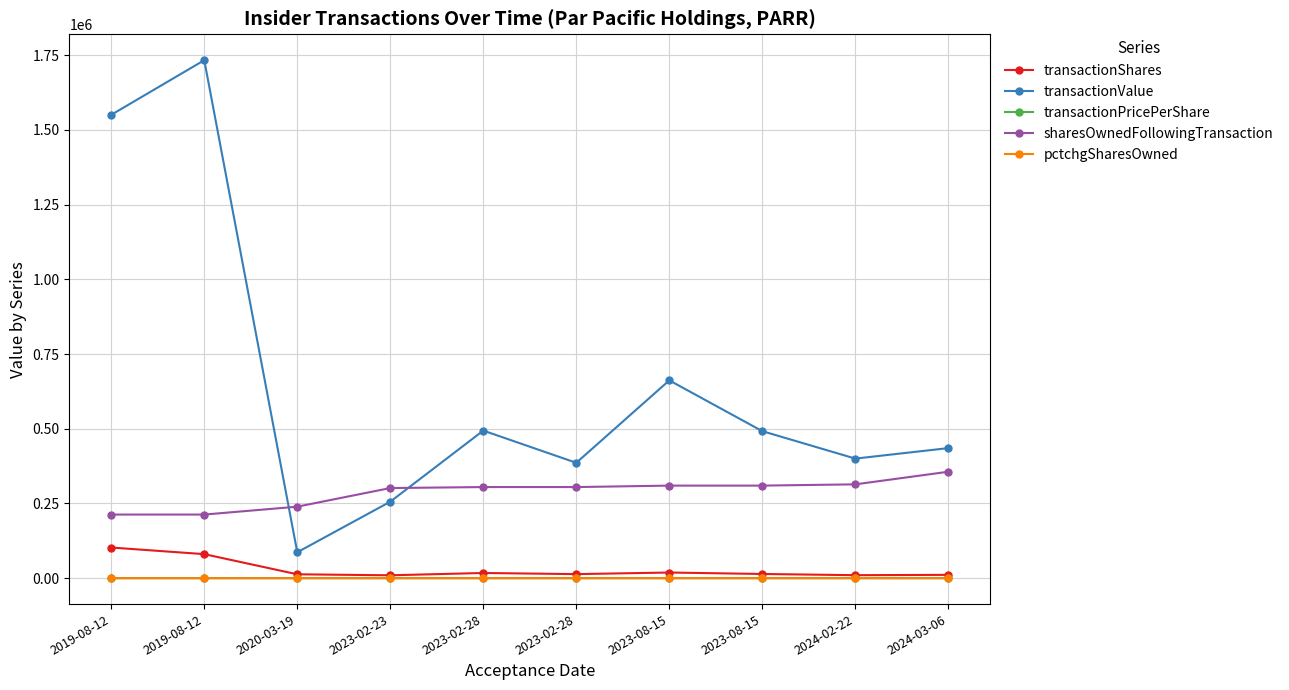

What are all the series names shown in the legend?

transactionShares, transactionValue, transactionPricePerShare, sharesOwnedFollowingTransaction, pctchgSharesOwned